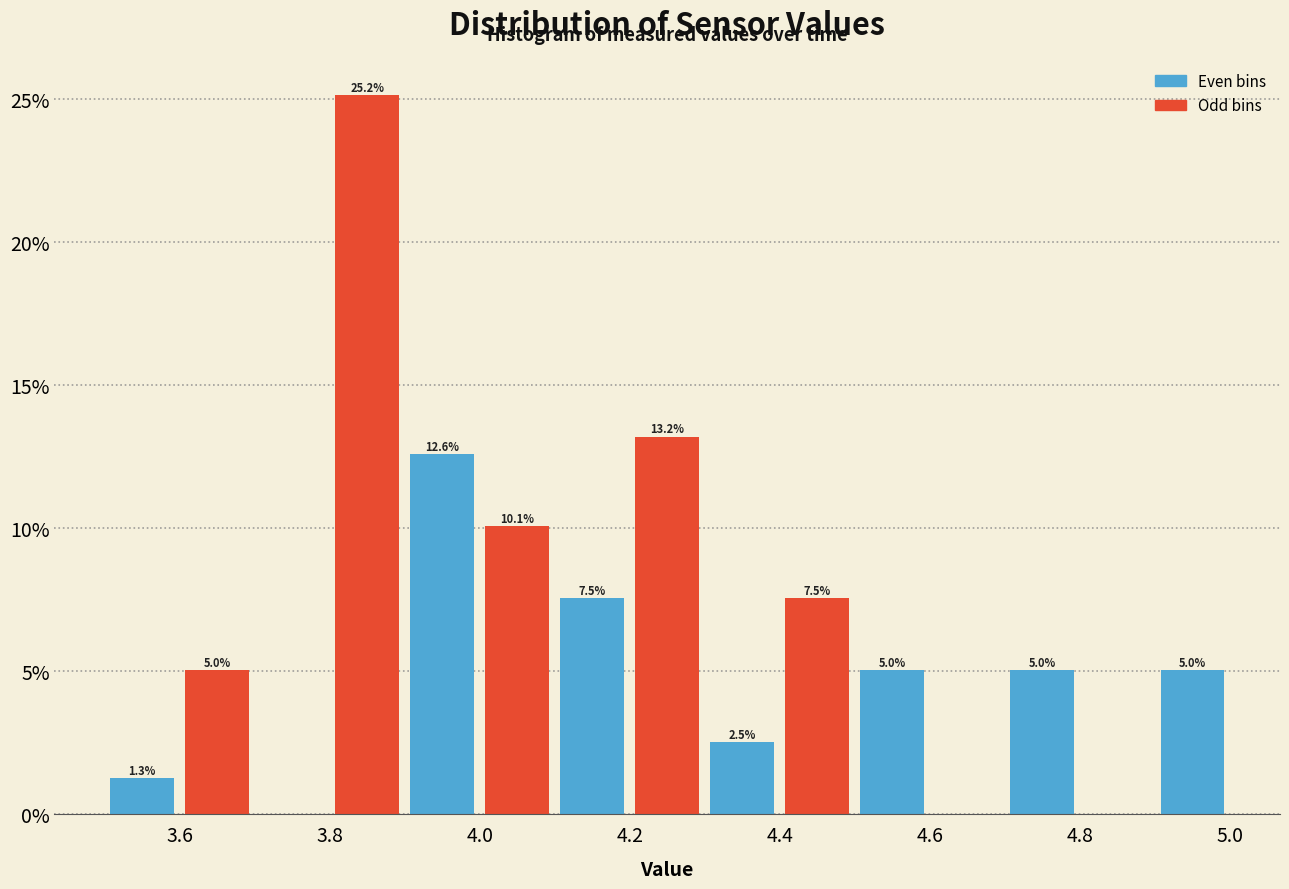

Over which range of the x-axis is the bar tallest?

3.8 to 3.9